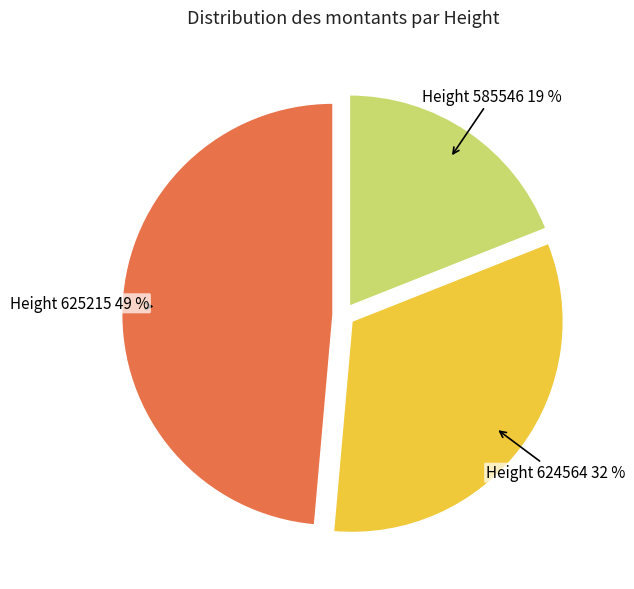

Is there any slice that represents more than half of the pie?

No